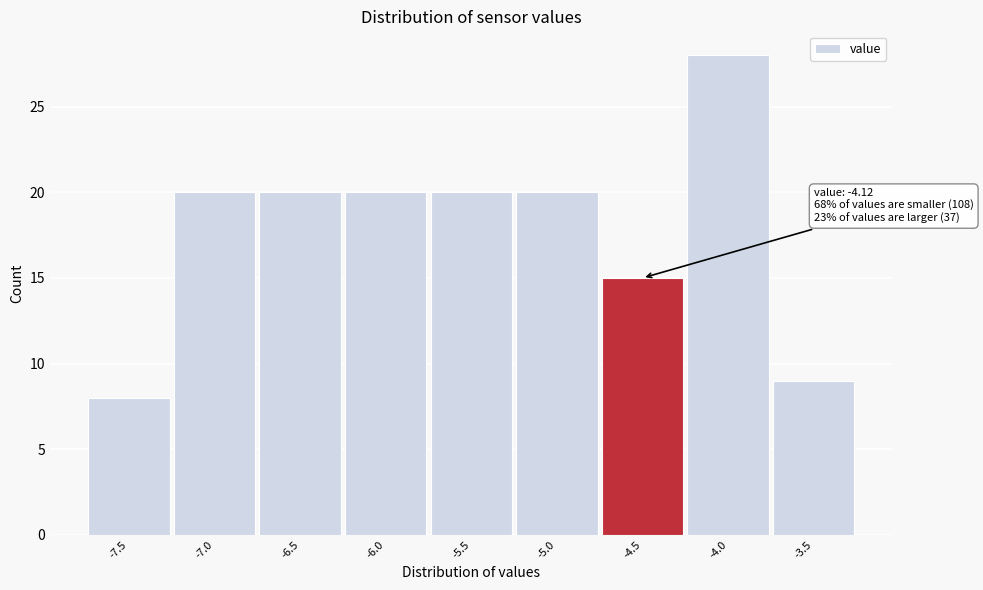

Reading left to right, transcribe all the data shown in this chart.

8	20	20	20	20	20	15	28	9